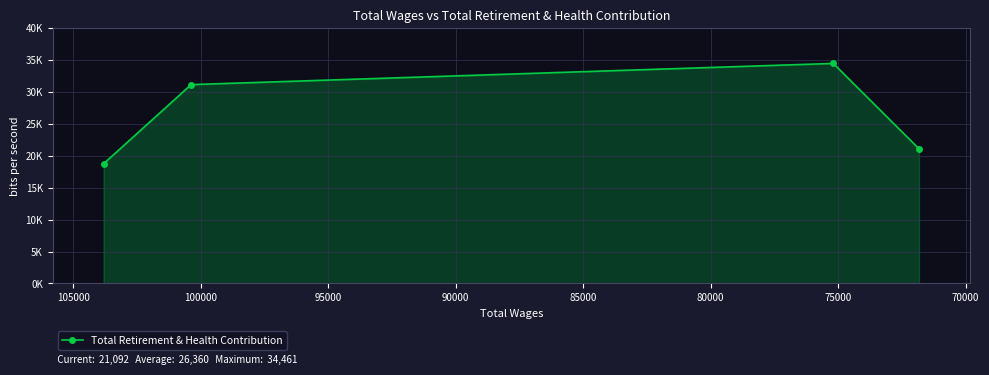

Reading right to left, list all the values displayed in this chart.

21092	34461	31144	18743